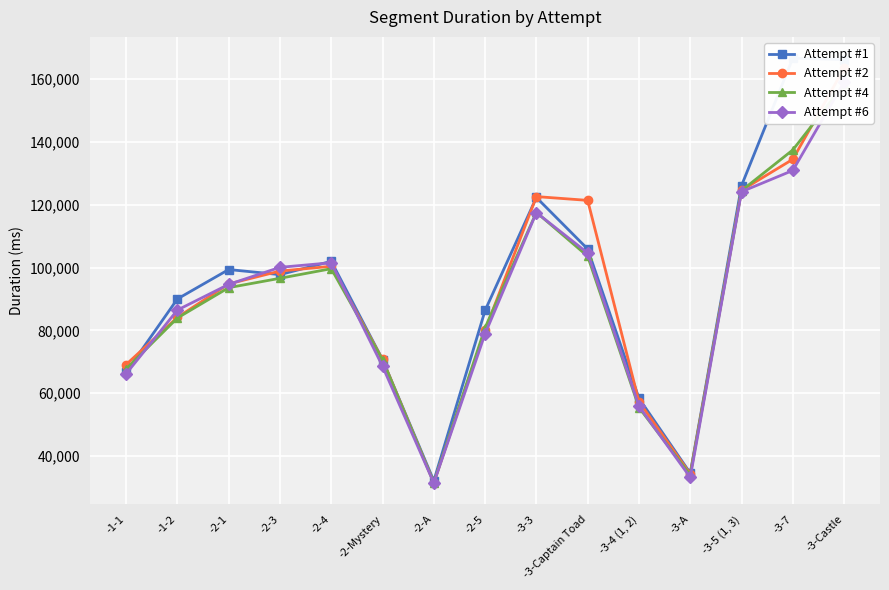

At which label does Attempt #2 reach its minimum?

-2-A